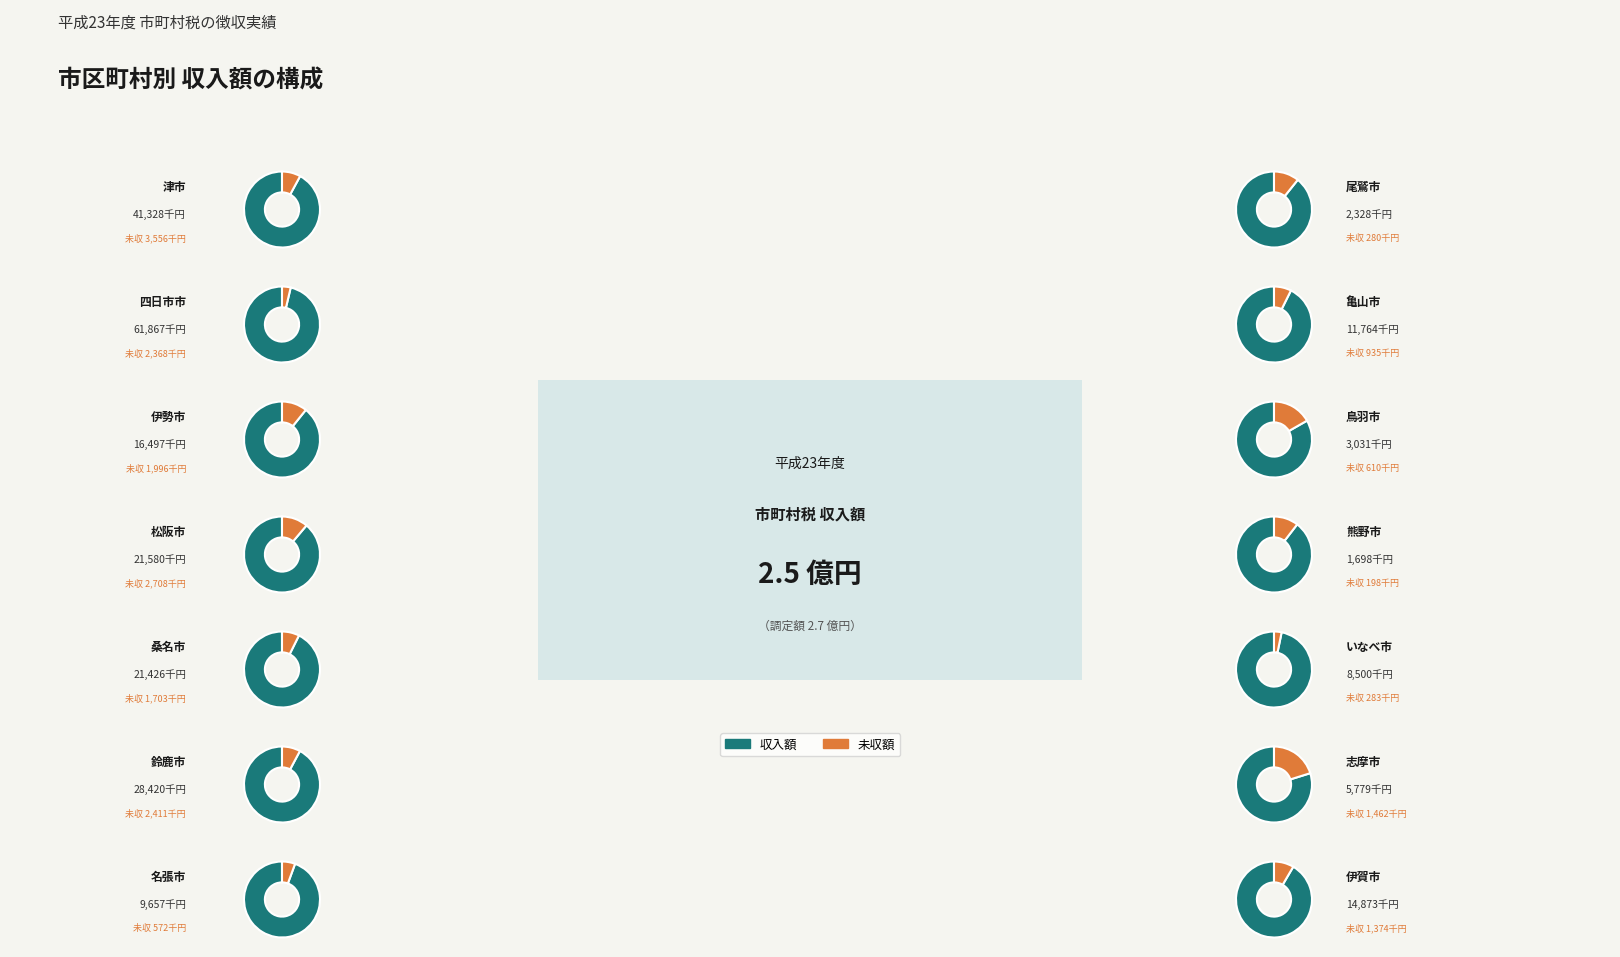

Between 5 and 9, which series saw the biggest shift?

調定額